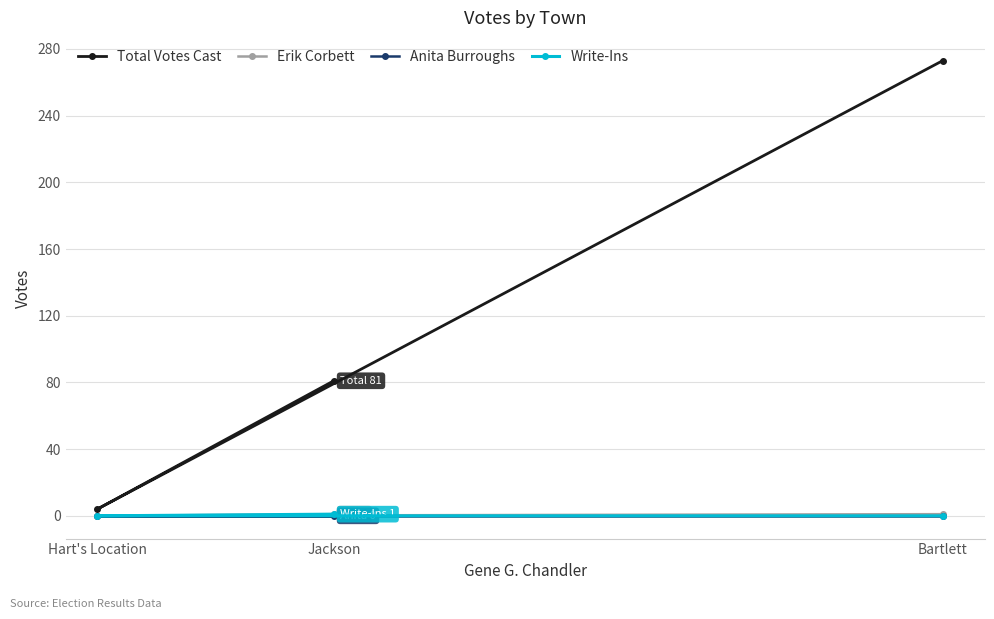

What is the difference between the maximum and second lowest values in the Total Votes Cast series?

192